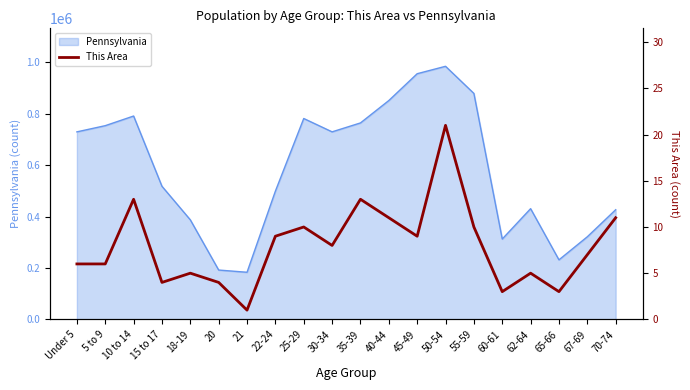

Where is the data nearest to the value 11?

40-44